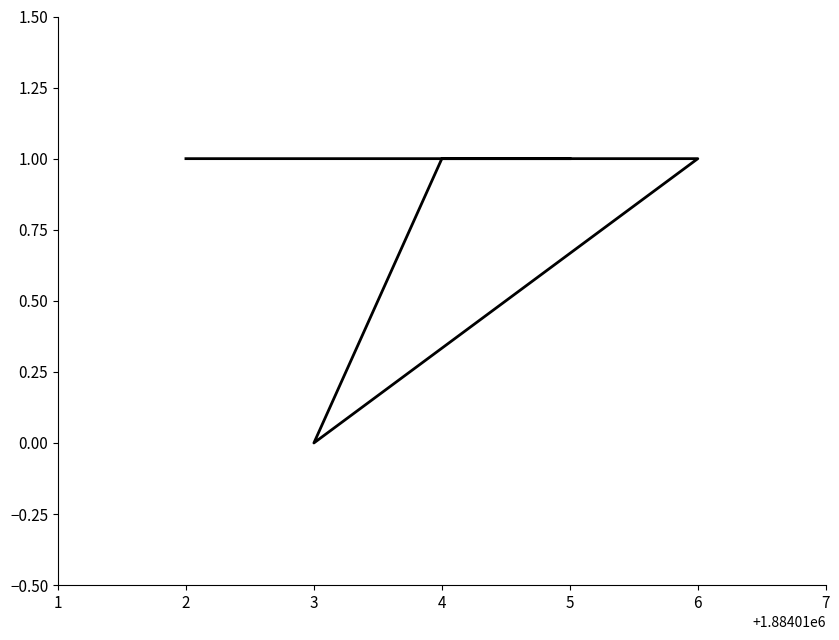

How many points are lower than both their immediate neighbors (excluding endpoints)?

1